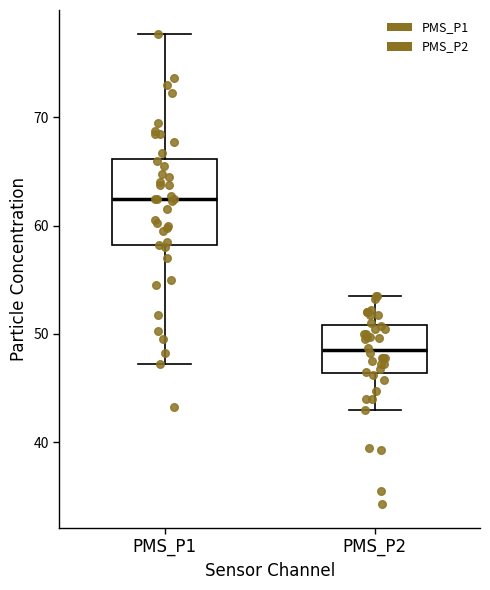

Reading left to right, transcribe this box plot: for each box, give where its median line is, the range the box spans, and where its two whiskers end, as read against the y-axis. The values are not printed on the chart, so give them approximately, as read against the axis.

PMS_P1: median 63, box 58 to 66, whiskers 47 to 78
PMS_P2: median 49, box 46 to 51, whiskers 43 to 54